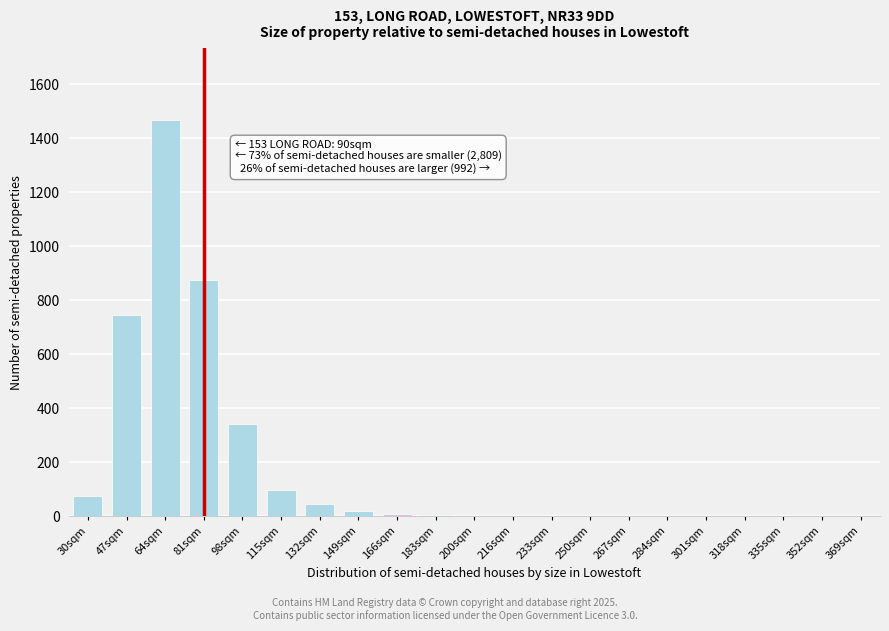

What is the sum of all values?

3689